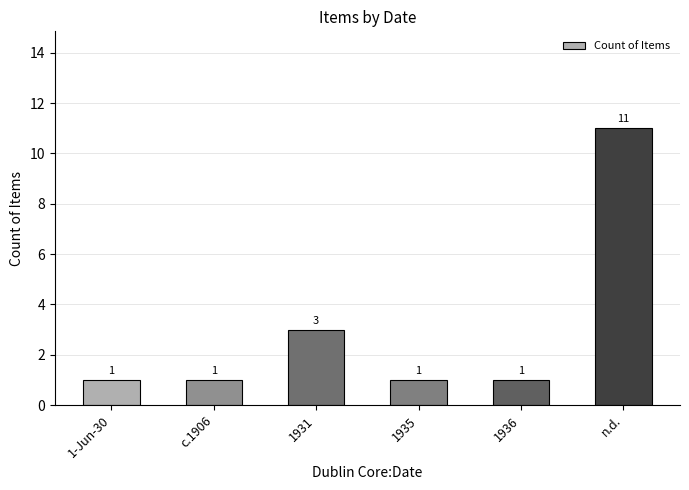

What is the smallest value displayed?

1